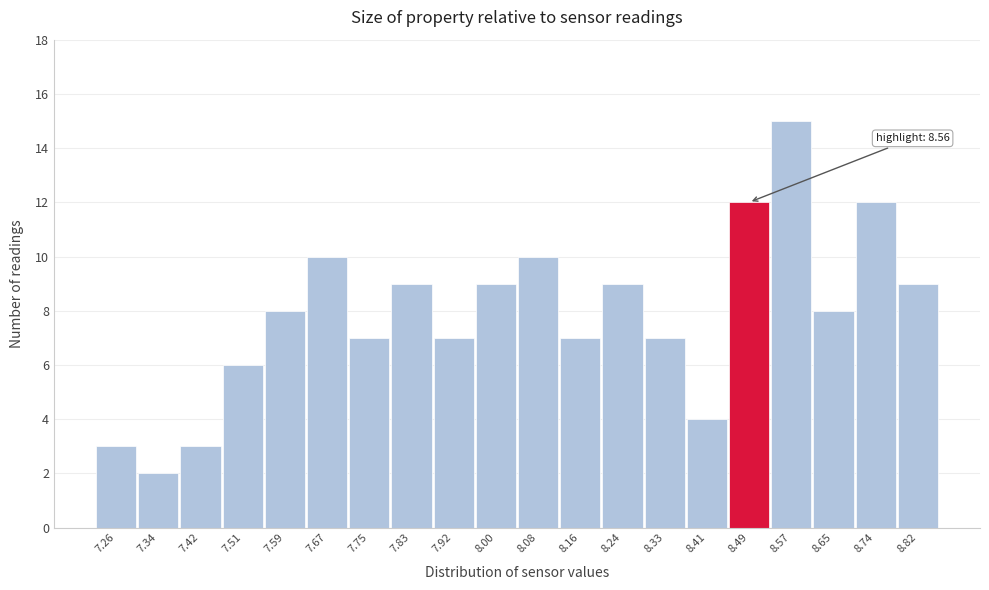

Reading left to right, list all the values displayed in this chart.

7.26=3	7.34=2	7.42=3	7.51=6	7.59=8	7.67=10	7.75=7	7.83=9	7.92=7	8.00=9	8.08=10	8.16=7	8.24=9	8.33=7	8.41=4	8.49=12	8.57=15	8.65=8	8.74=12	8.82=9